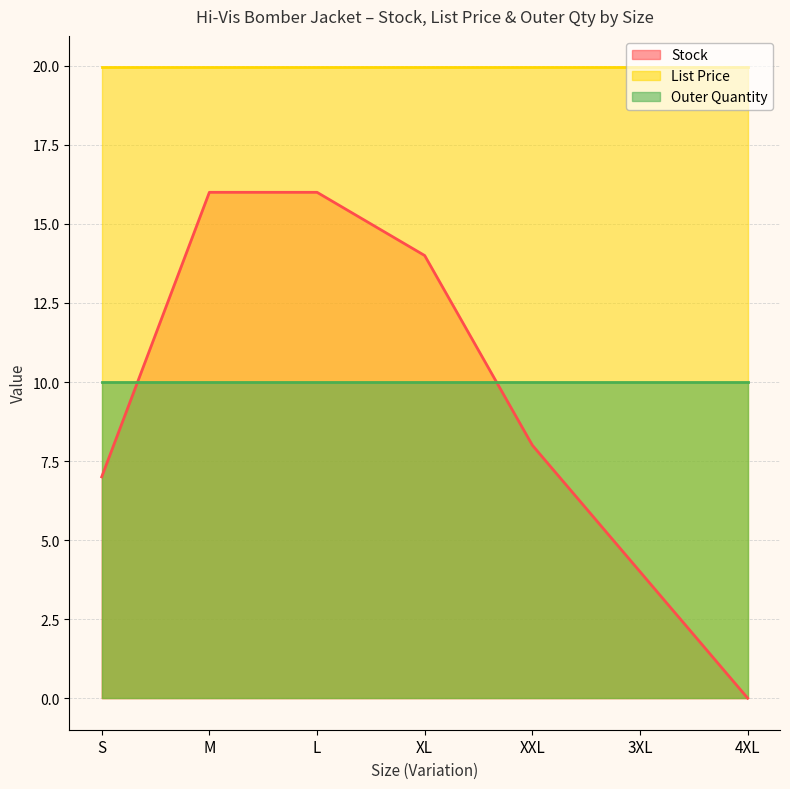

True or false: List Price and Outer Quantity cross at least once.

False